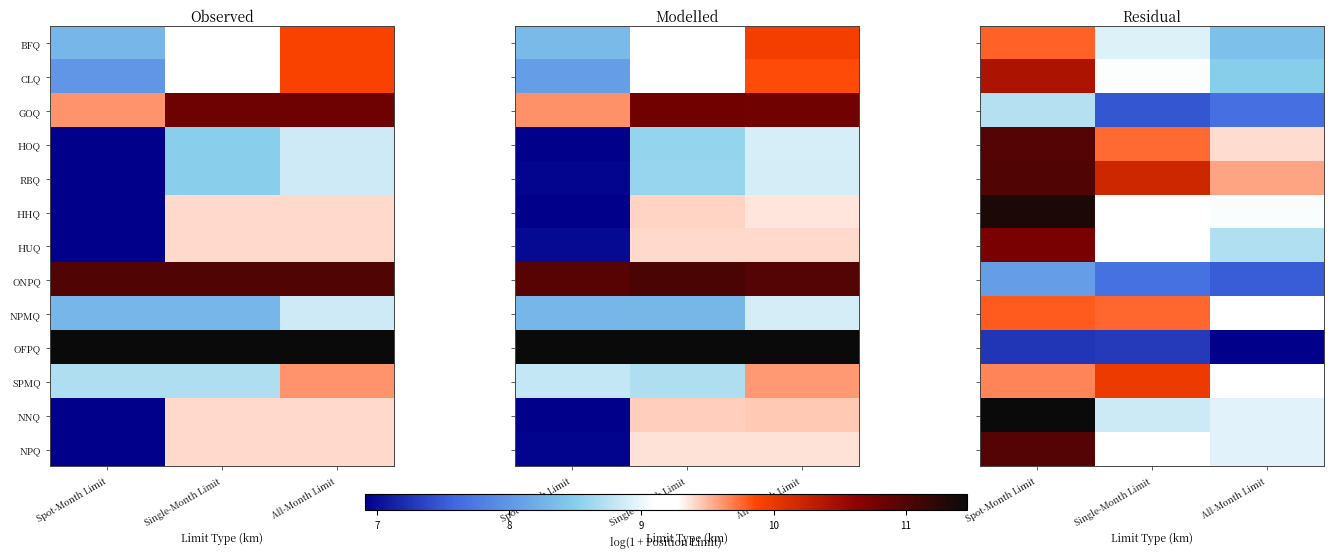

Is it true that RBQ equals -1.8 at Spot-Month Limit?

False